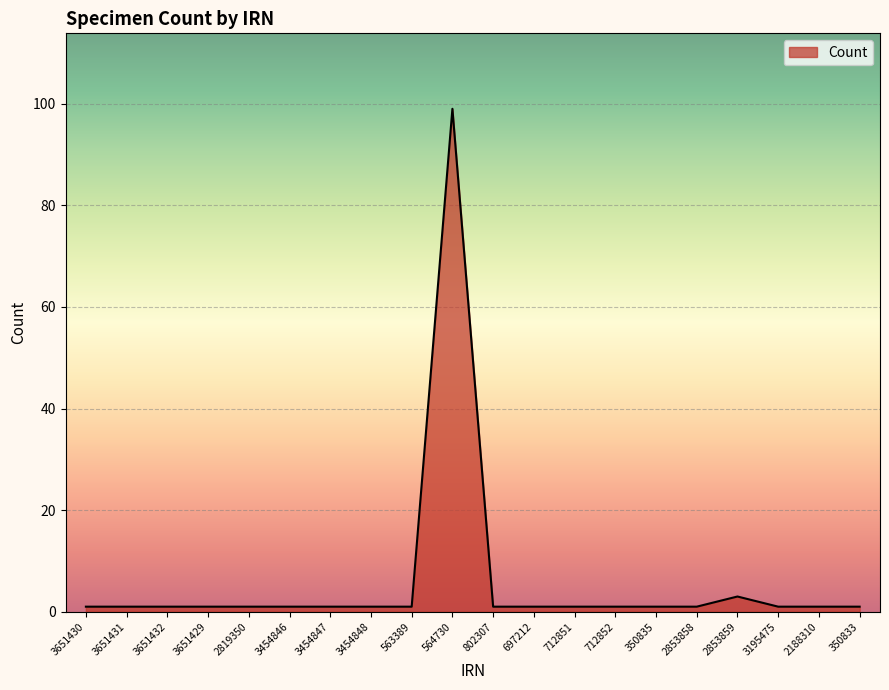

What is the maximum value shown in the chart?

99